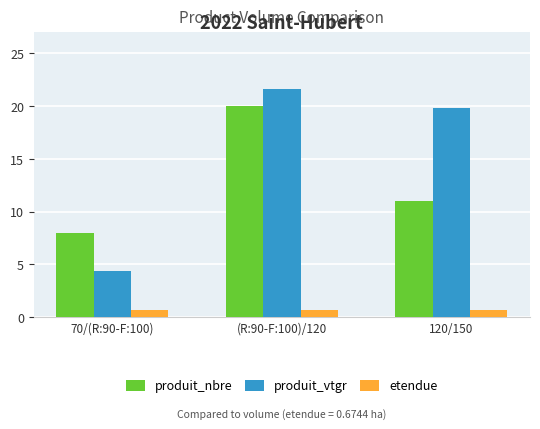

Where is produit_nbre nearest to the value 14?

120/150